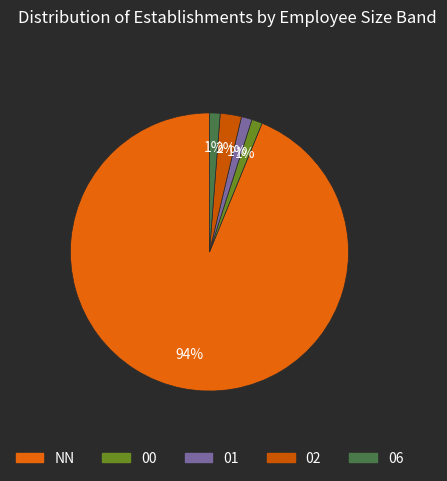

To the nearest percent, what is the average slice percentage?

20%